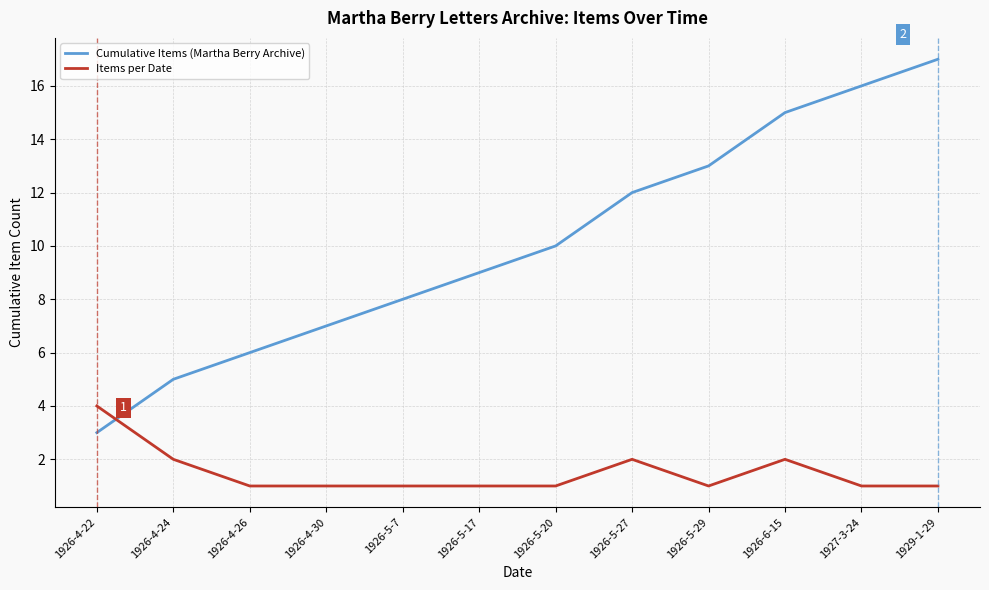

Reading left to right, extract all data points from this chart.

Cumulative Items (Martha Berry Archive): 1926-4-22=3	1926-4-24=5	1926-4-26=6	1926-4-30=7	1926-5-7=8	1926-5-17=9	1926-5-20=10	1926-5-27=12	1926-5-29=13	1926-6-15=15	1927-3-24=16	1929-1-29=17
Items per Date: 1926-4-22=4	1926-4-24=2	1926-4-26=1	1926-4-30=1	1926-5-7=1	1926-5-17=1	1926-5-20=1	1926-5-27=2	1926-5-29=1	1926-6-15=2	1927-3-24=1	1929-1-29=1